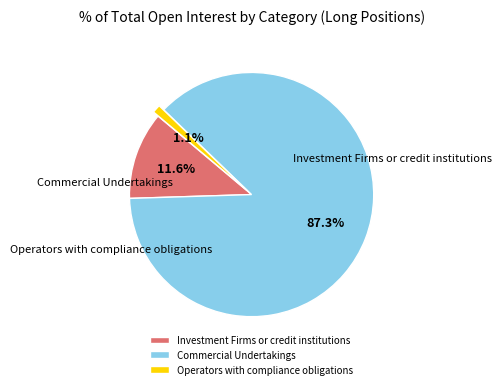

To the nearest percent, what portion does Investment Firms or credit institutions represent?

12%